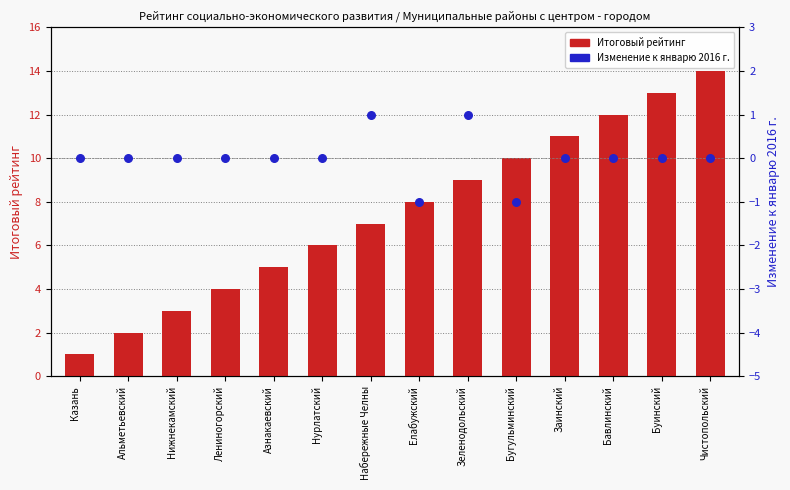

What are all the series names shown in the legend?

Итоговый рейтинг, Изменение к январю 2016 г.